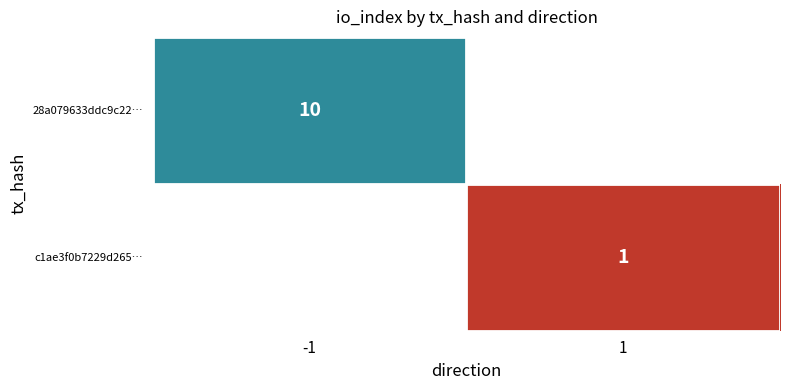

Is it true that 28a079633ddc9c22… equals 10 at -1?

True